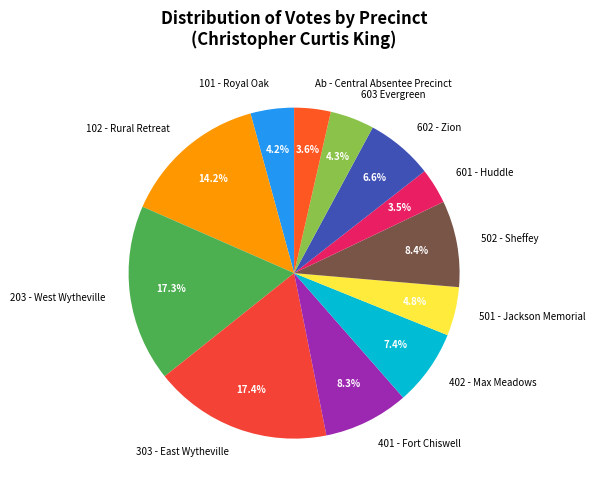

To the nearest percent, what portion does 501 - Jackson Memorial represent?

5%